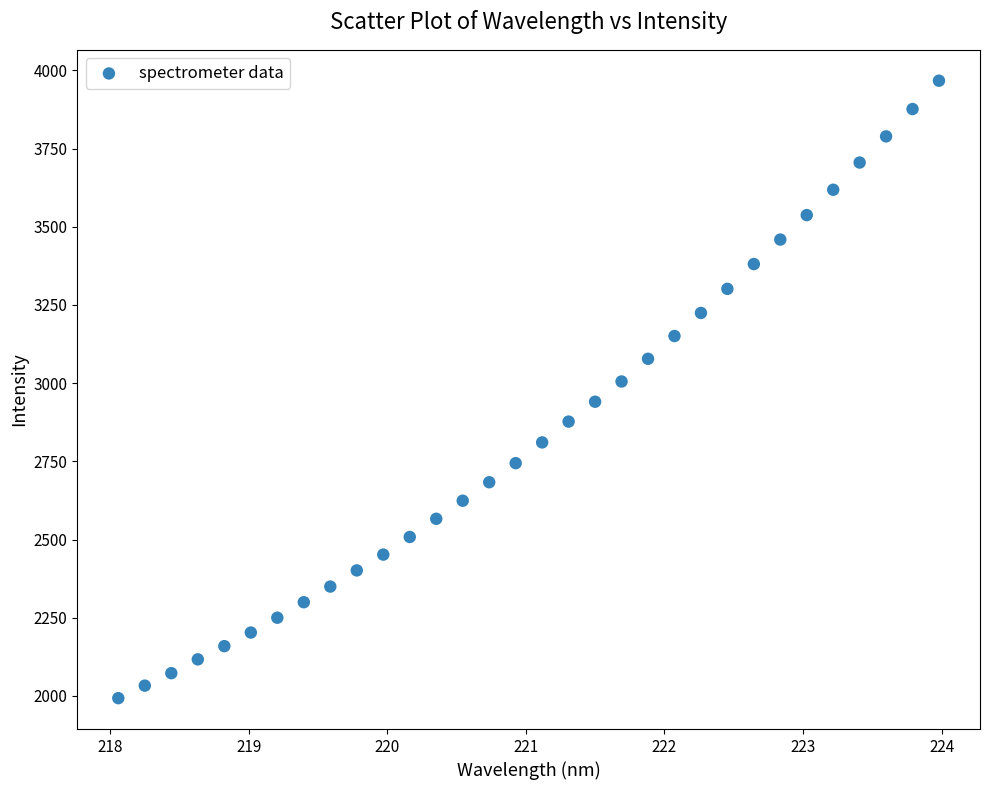

What is the range of X values (max minus min)?

5.9